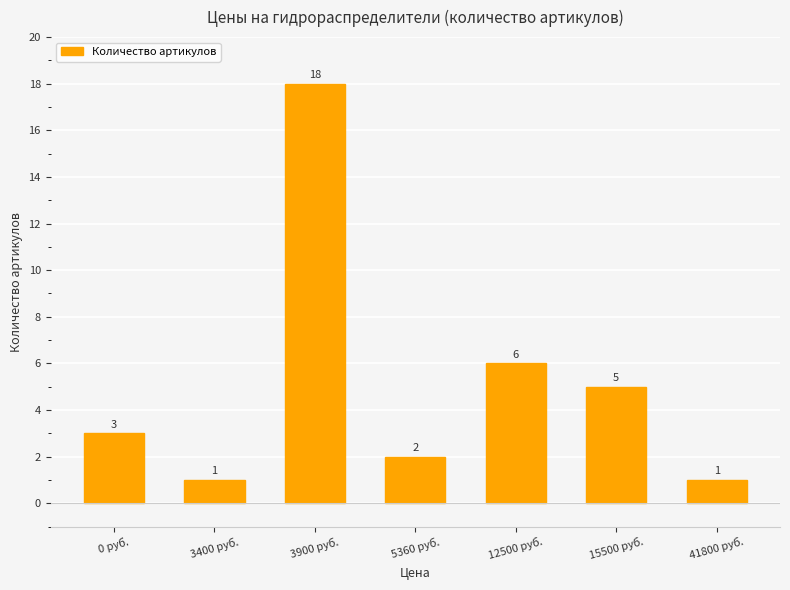

Does the chart contain stacked bars?

No